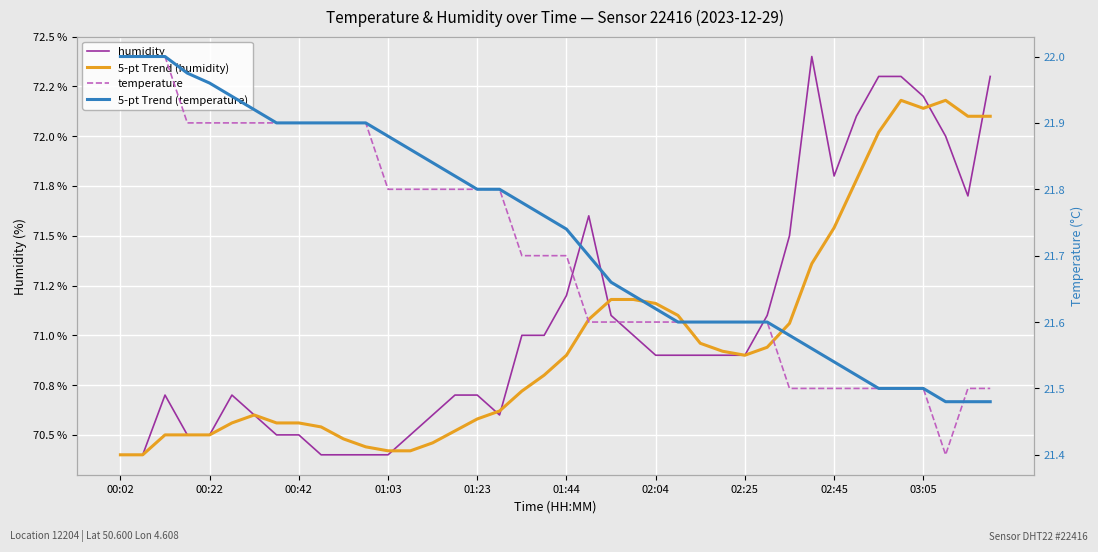

True or false: 5-pt Trend (humidity) and 5-pt Trend (temperature) intersect in this chart.

False